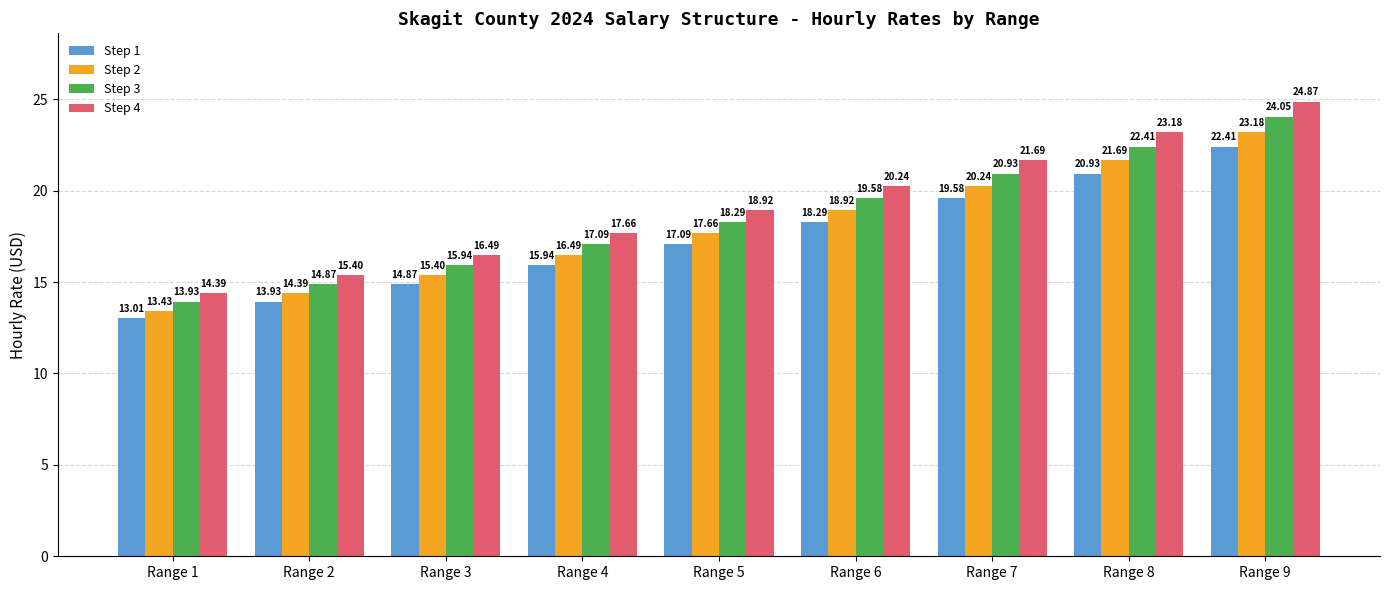

Which label corresponds to the largest value in the chart?

Range 9